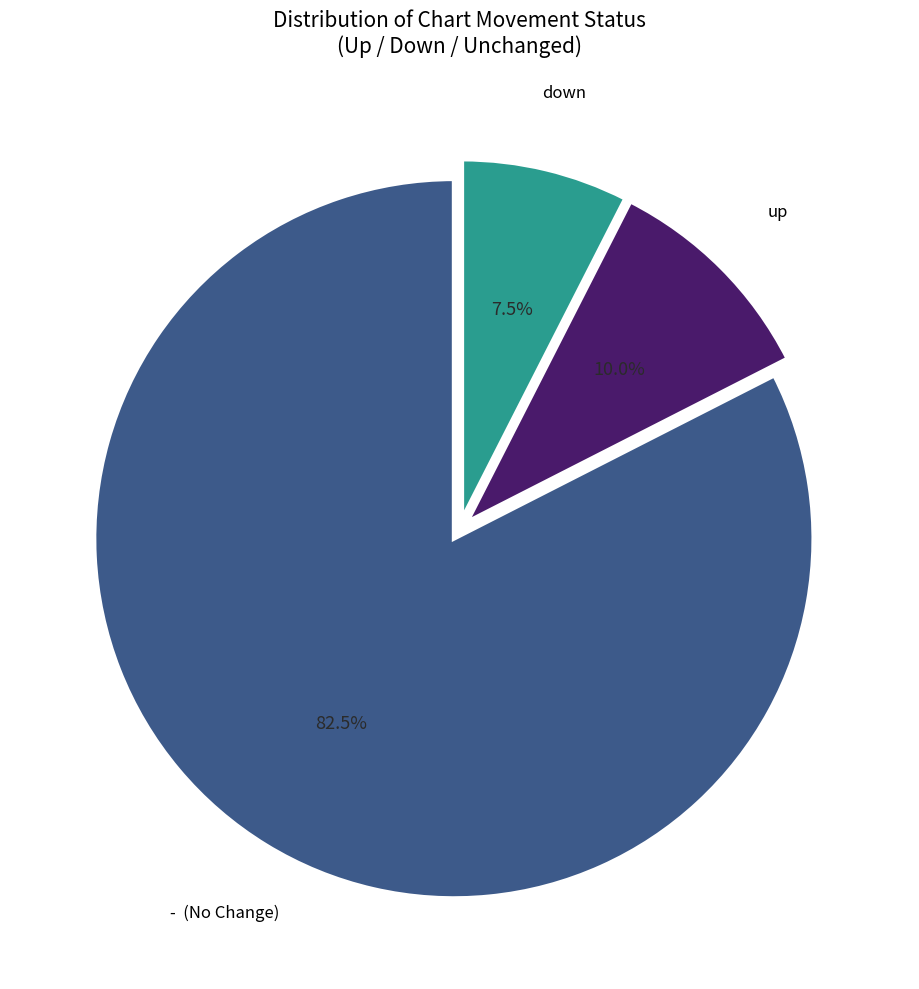

How many segments does this pie chart have?

3